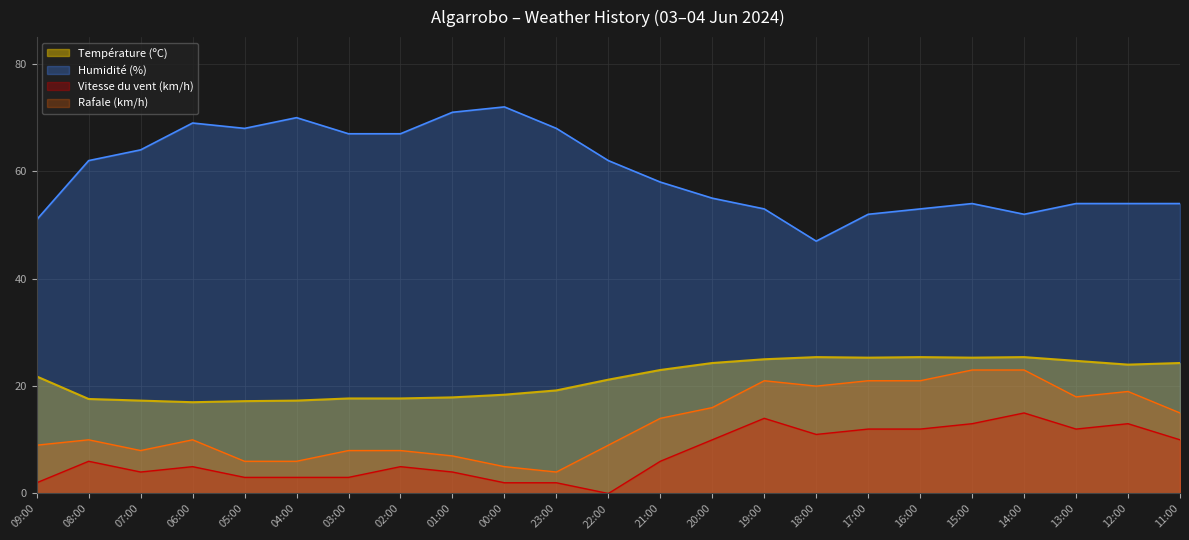

How many values in Vitesse du vent (km/h) are above zero?

22